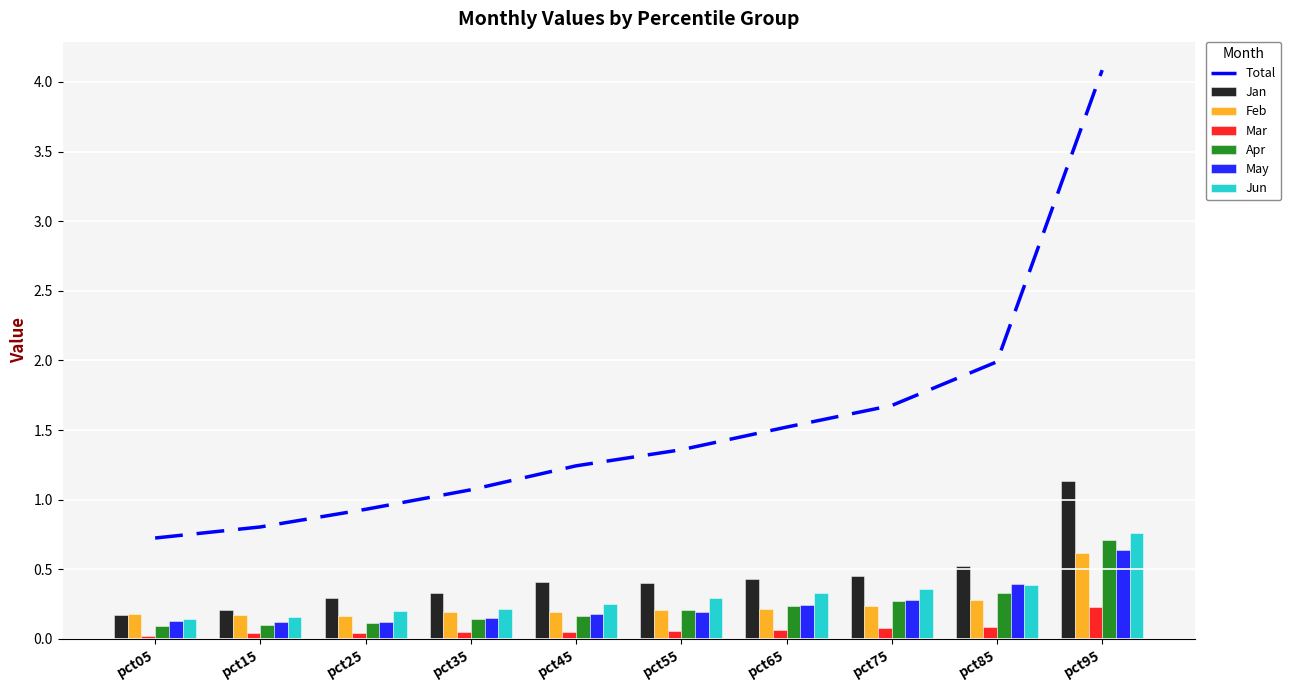

At which category is the sum across all series the highest?

pct95